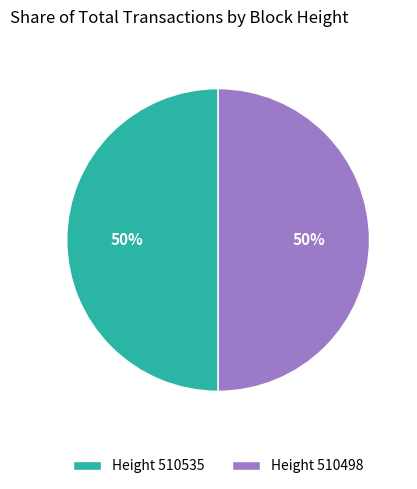

How many segments does this pie chart have?

2